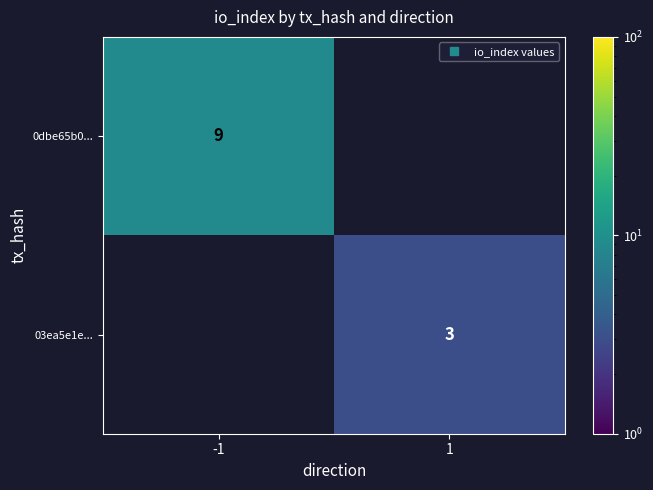

Which series has the widest spread of values?

0dbe65b0...